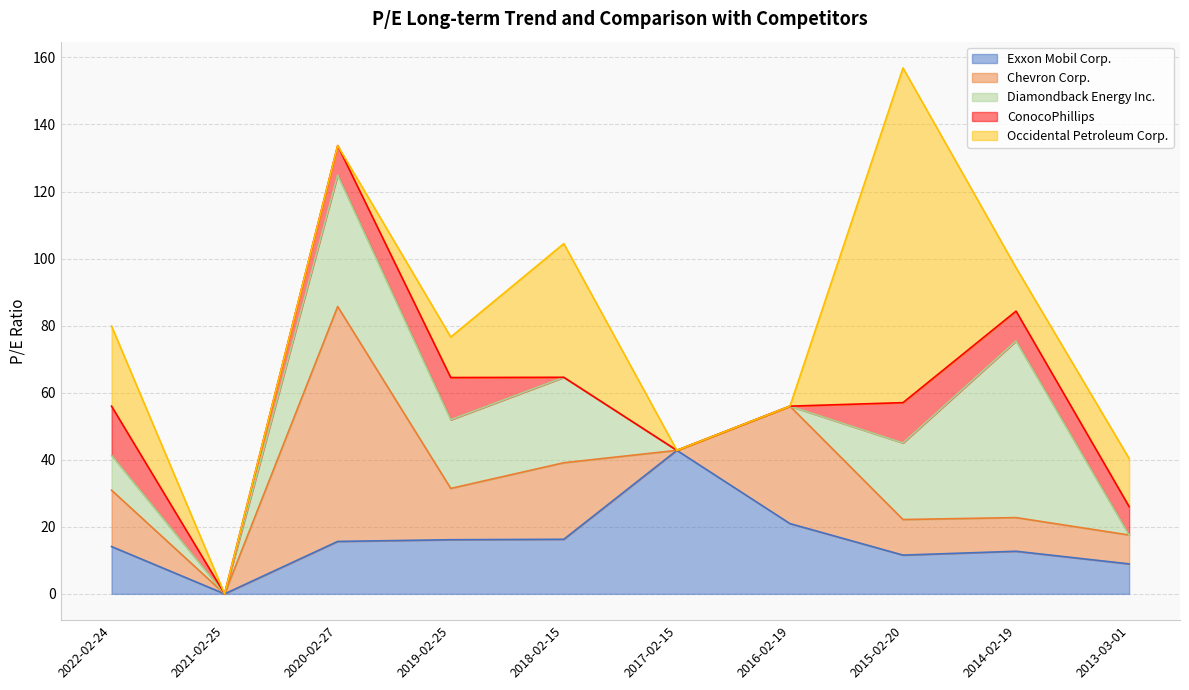

List the series in order of their peak value, lowest first.

ConocoPhillips, Exxon Mobil Corp., Diamondback Energy Inc., Chevron Corp., Occidental Petroleum Corp.